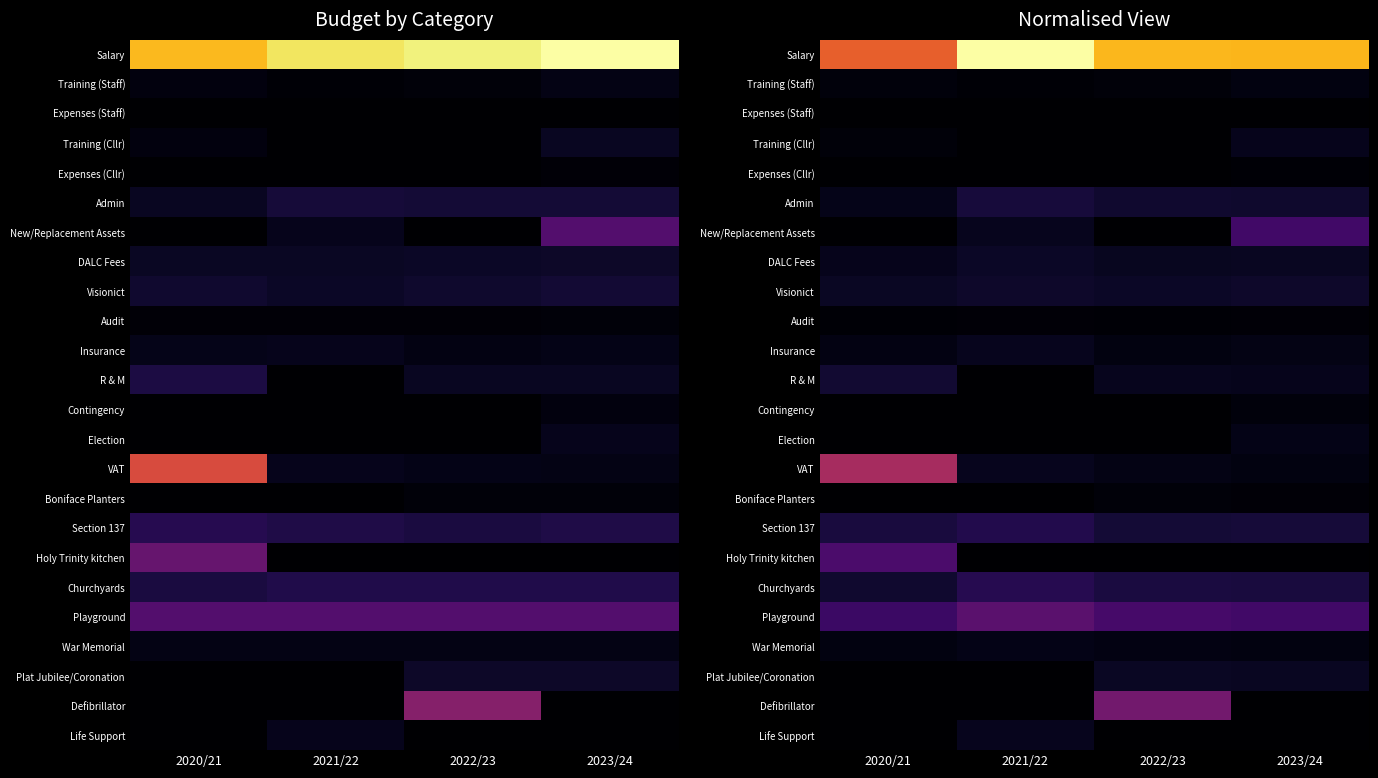

What is the total value across all series at 2022/23?

1.0